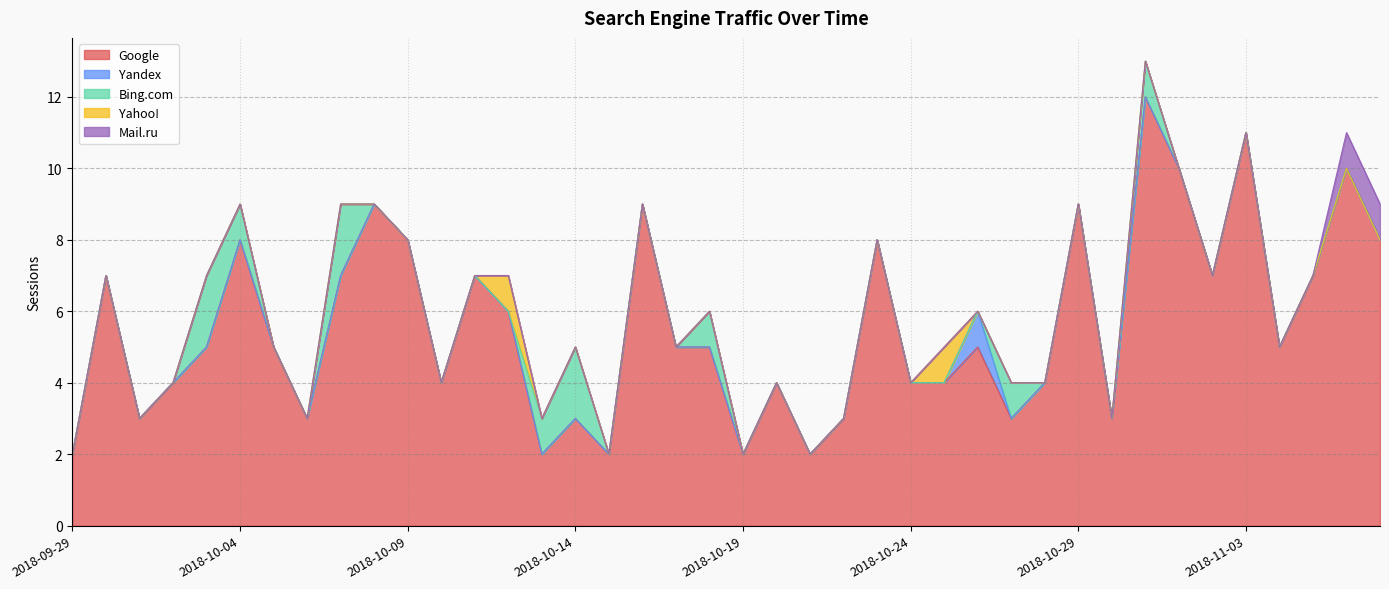

Does the chart have visible grid lines?

Yes